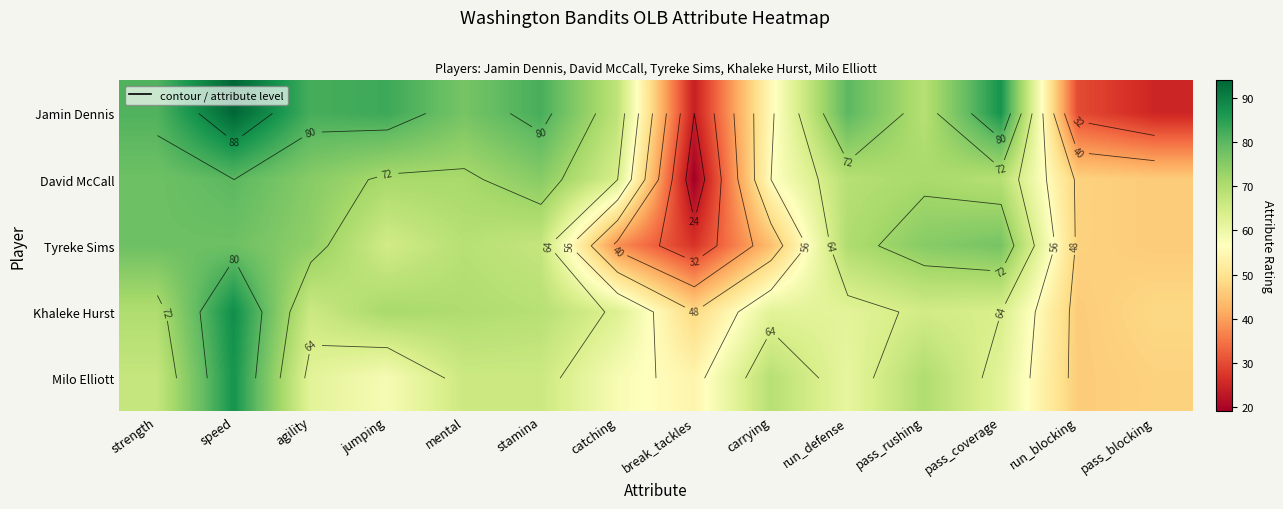

At which label does Khaleke Hurst first exceed 65?

strength